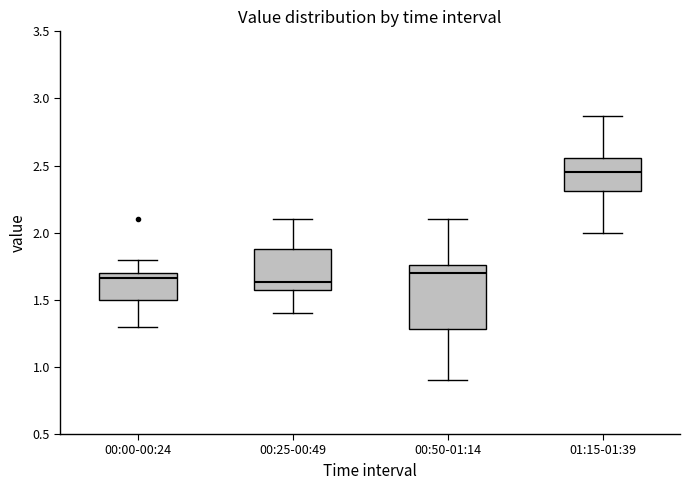

Comparing the boxes themselves (not the whiskers), which one is the tallest?

00:50-01:14